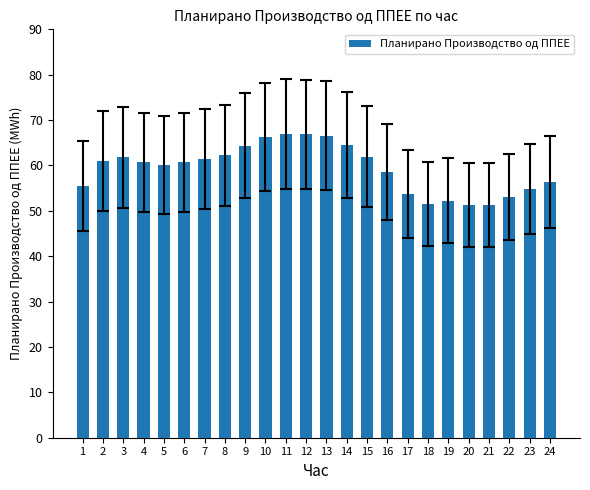

Is it true that the value at 10 is 96.2?

False